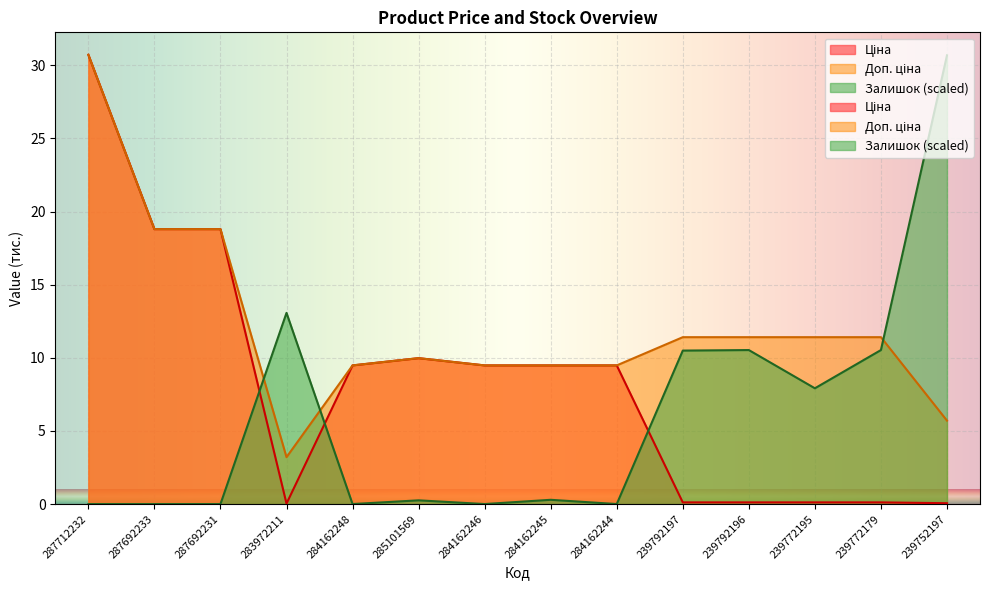

Reading left to right, what are all the values shown in this chart?

Ціна: 30.7	18.8	18.8	0.0	9.5	10.0	9.5	9.5	9.5	0.1	0.1	0.1	0.1	0.1
Доп. ціна: 30.7	18.8	18.8	3.2	9.5	10.0	9.5	9.5	9.5	11.4	11.4	11.4	11.4	5.7
Залишок: 0.0	0.0	0.0	13.1	0.0	0.3	0.0	0.3	0.0	10.5	10.5	7.9	10.5	30.7